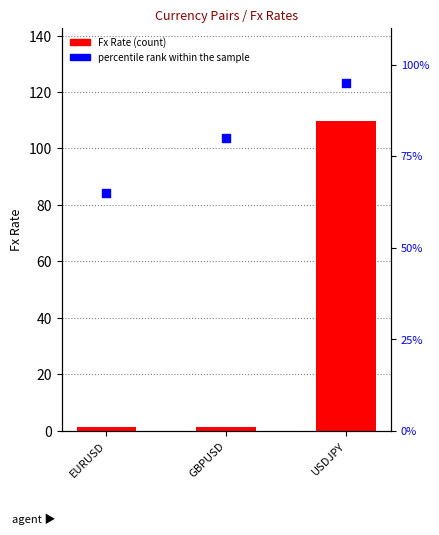

Which series contains the highest Y value?

Fx Rate